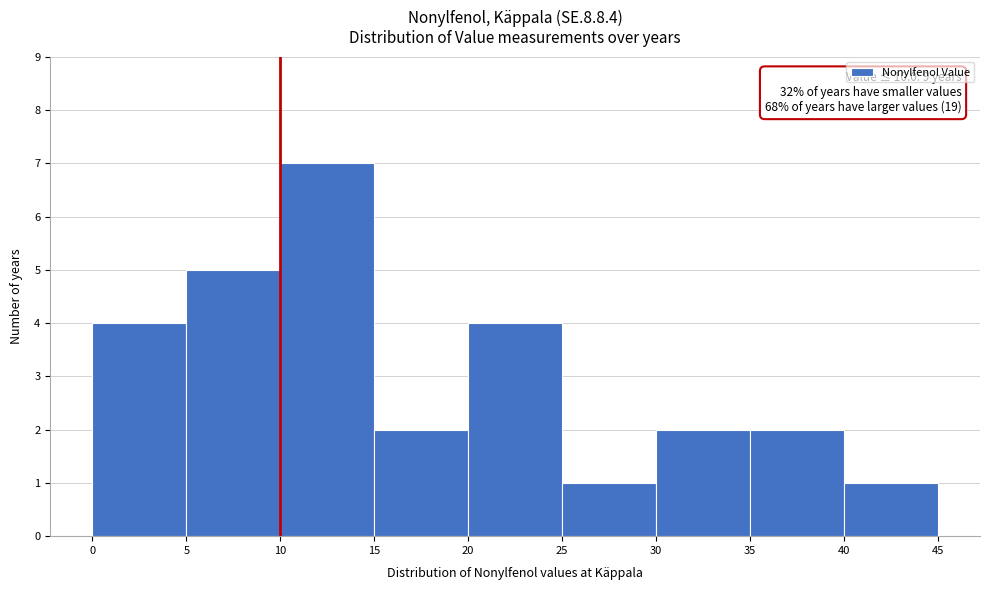

Over which range of the x-axis is the bar tallest?

10 to 15